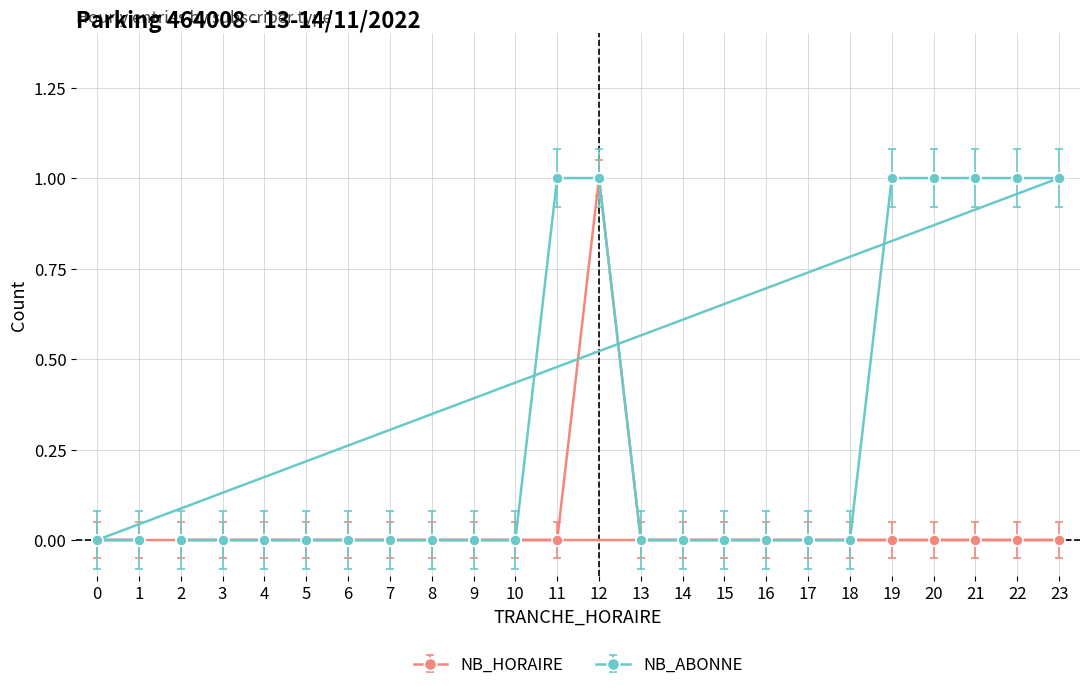

How many interior local peaks does the NB_HORAIRE series have?

1